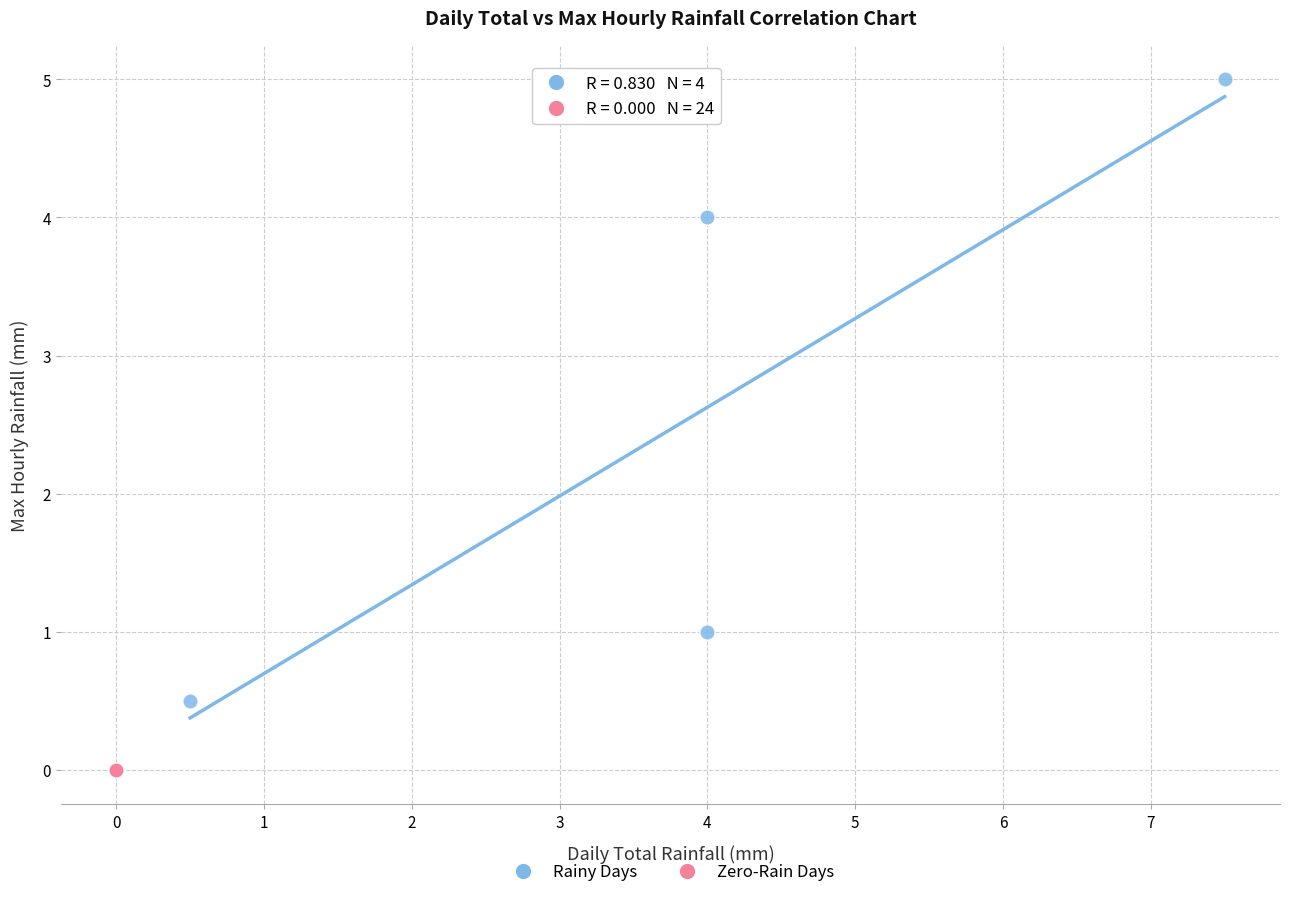

Which series reaches the minimum Y coordinate?

Zero-Rain Days